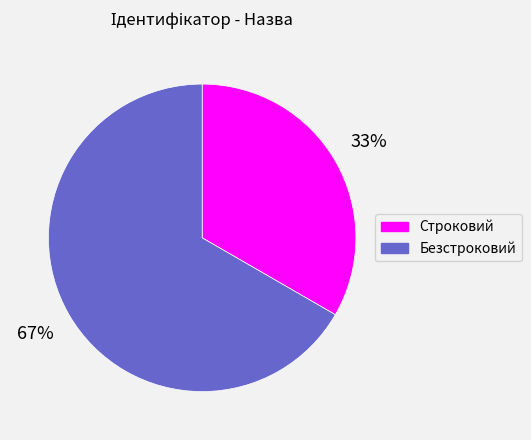

Is there any slice that represents more than half of the pie?

Yes